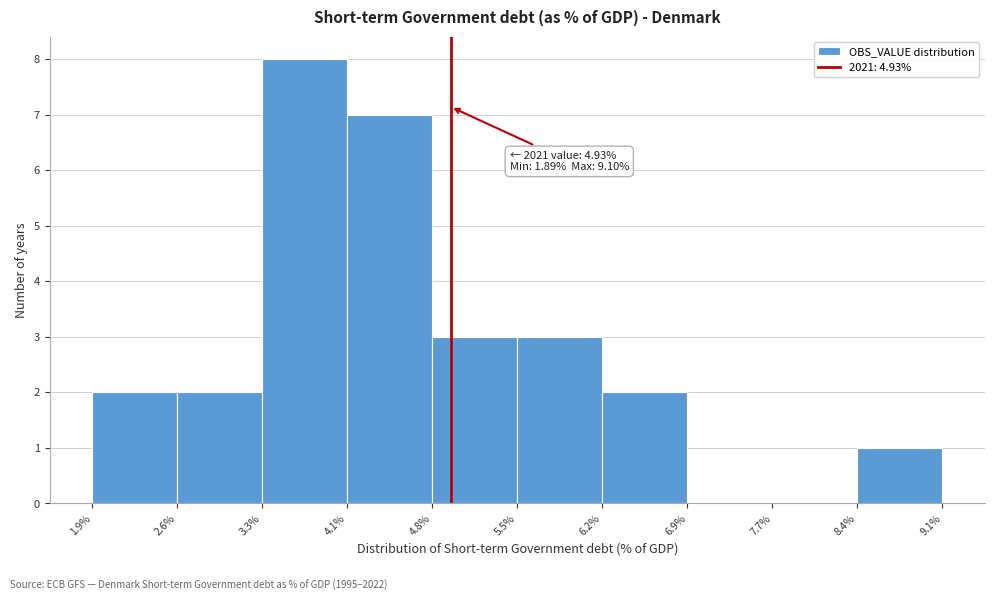

Over which range of the x-axis is the bar tallest?

3.3% to 4.1%